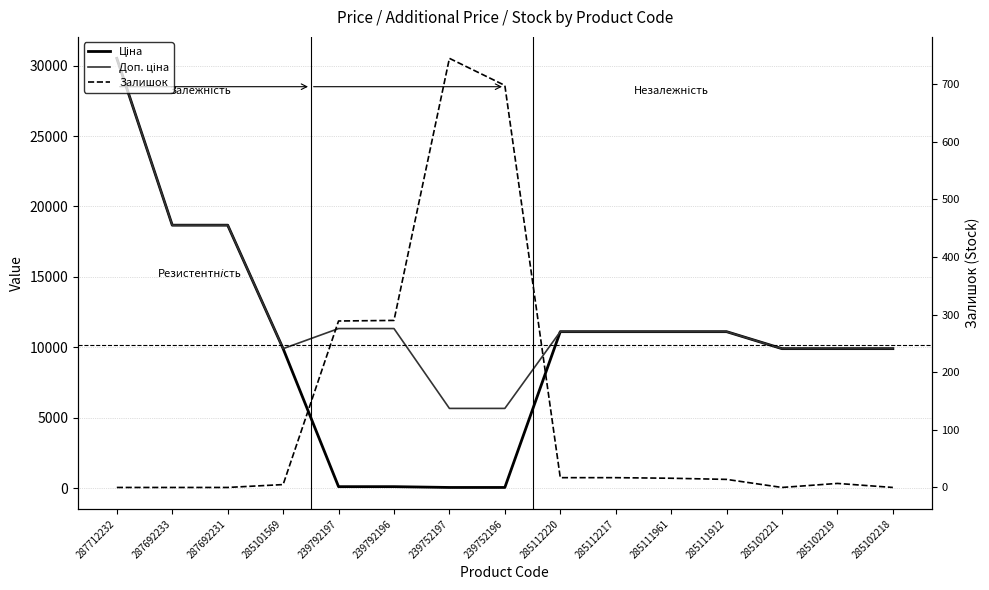

Rank the series by their average value, from lowest to highest.

Залишок, Ціна, Доп. ціна